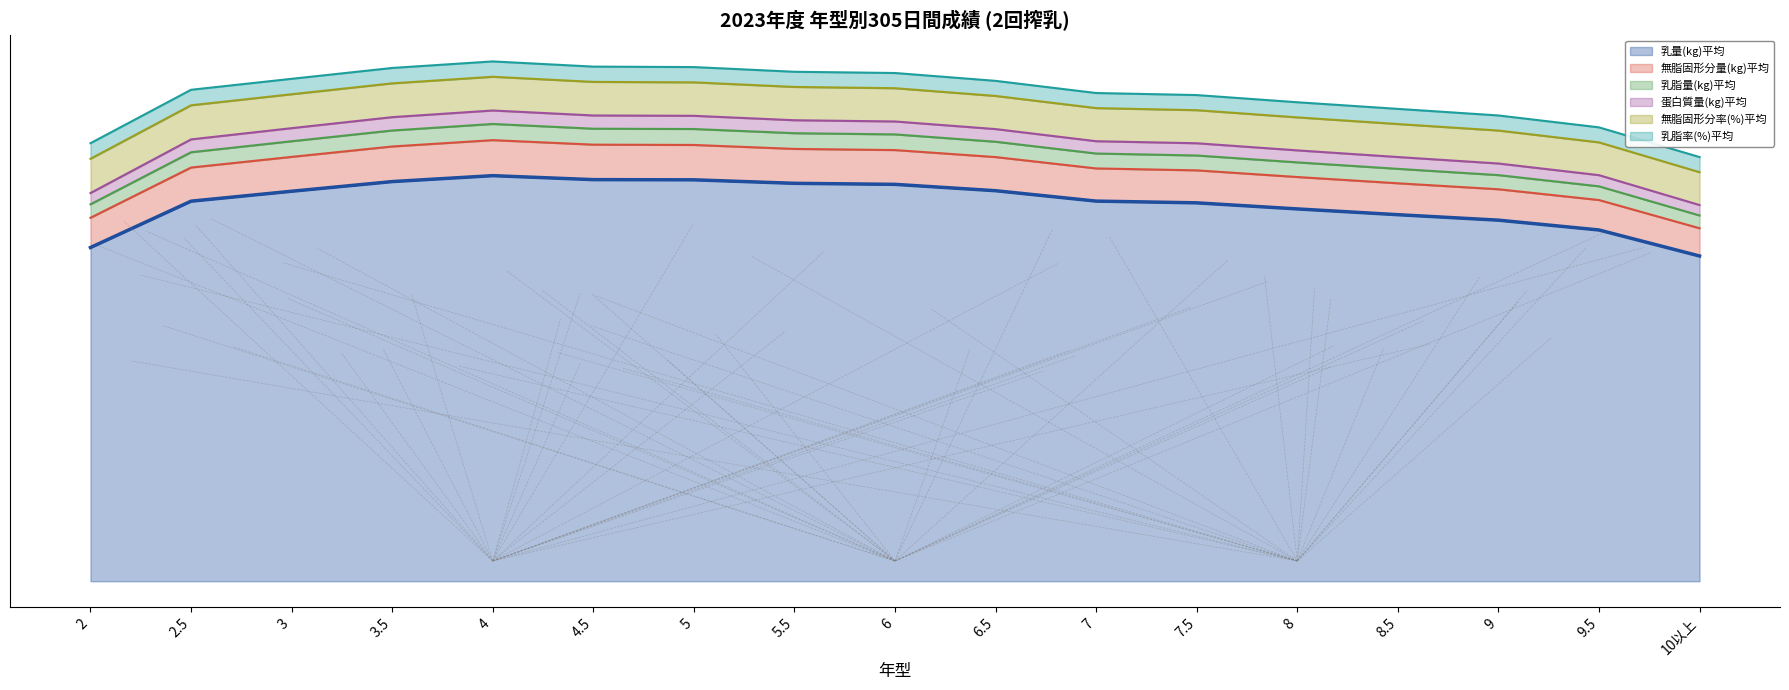

Count the number of categories in the chart.

17